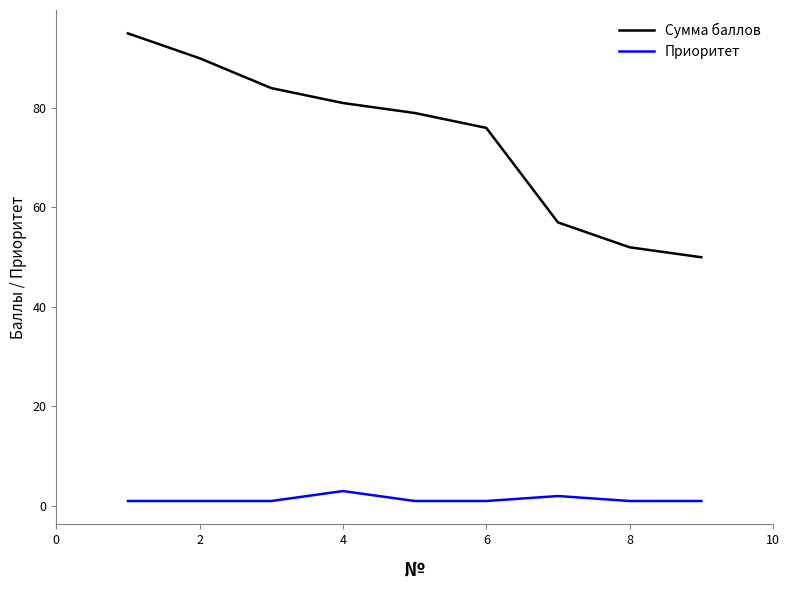

Which series has the widest spread of values?

Сумма баллов